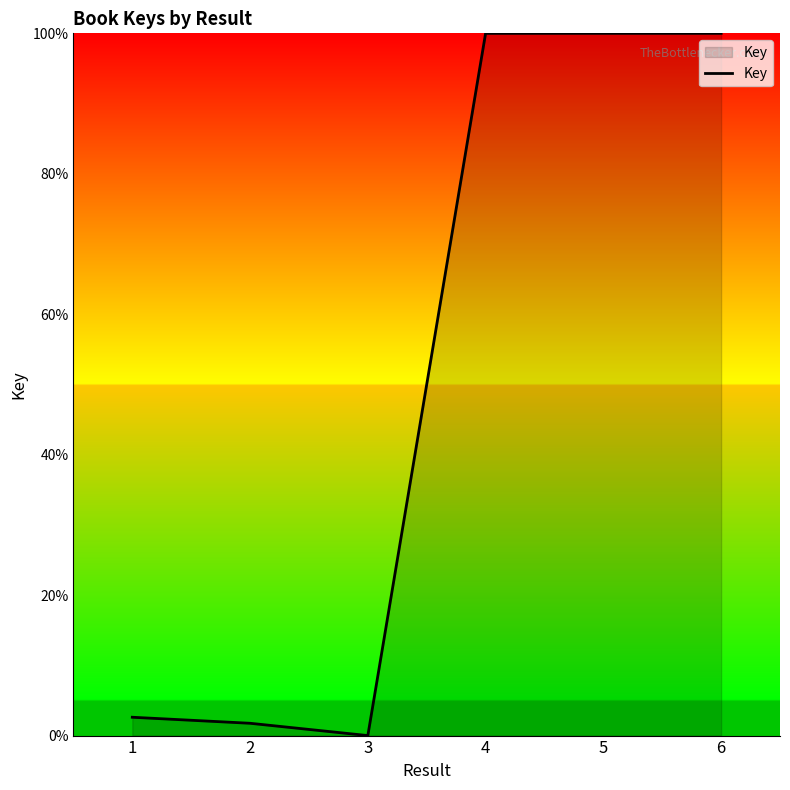

What is the maximum value shown in the chart?

100.0